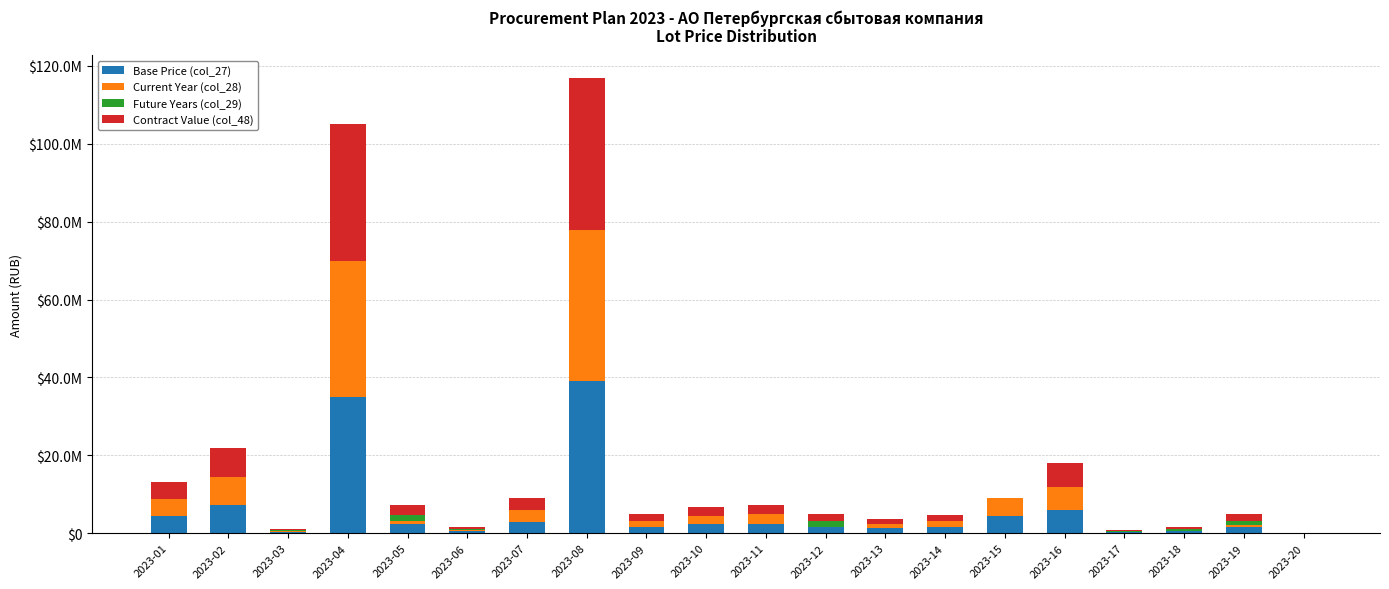

Are the bars grouped side by side (vs. stacked)?

No